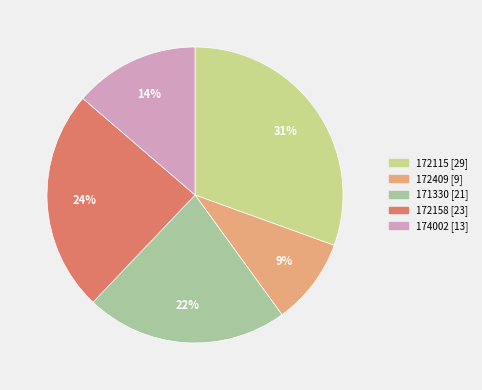

To the nearest percent, what is the average slice percentage?

20%